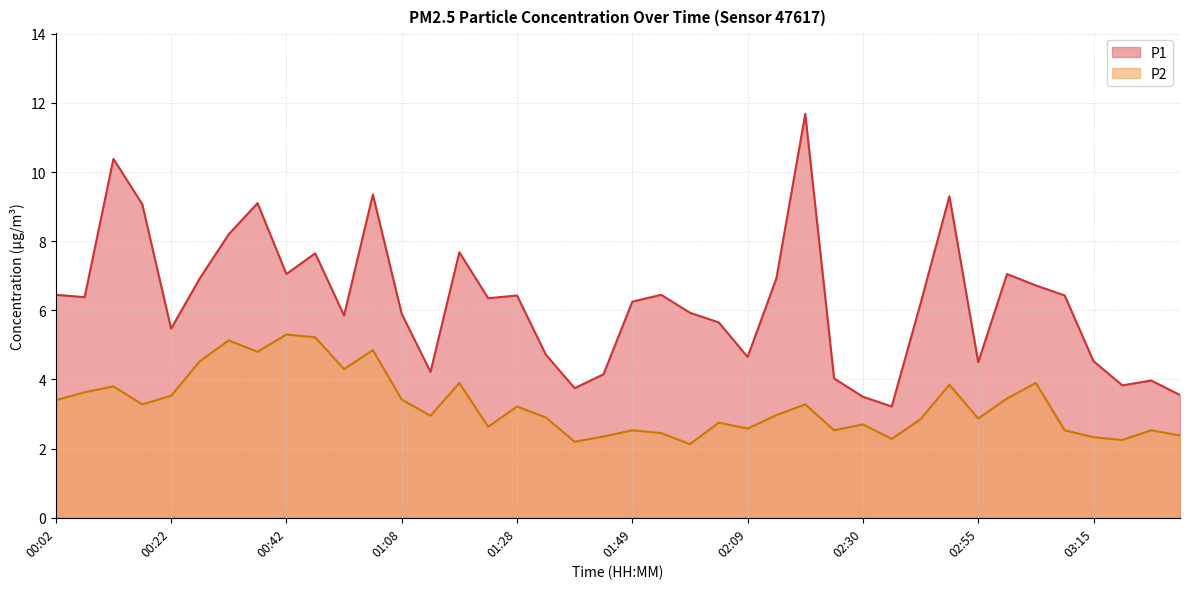

Does the chart display data point markers on the line(s)?

No